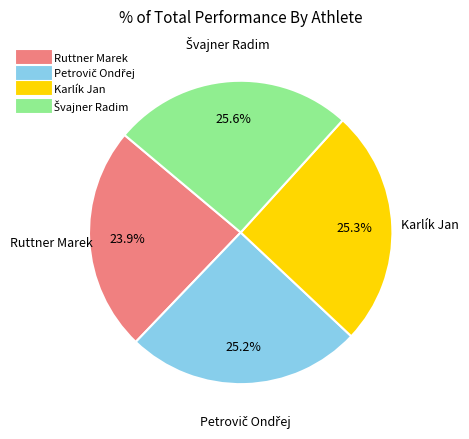

Is Ruttner Marek the majority of the pie?

No